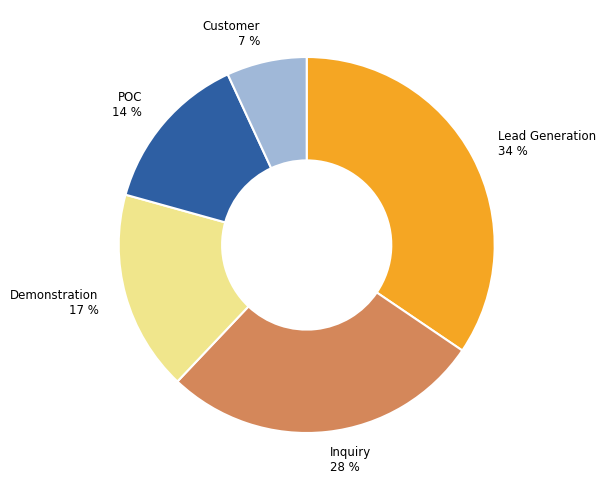

Is there a majority slice in this chart?

No